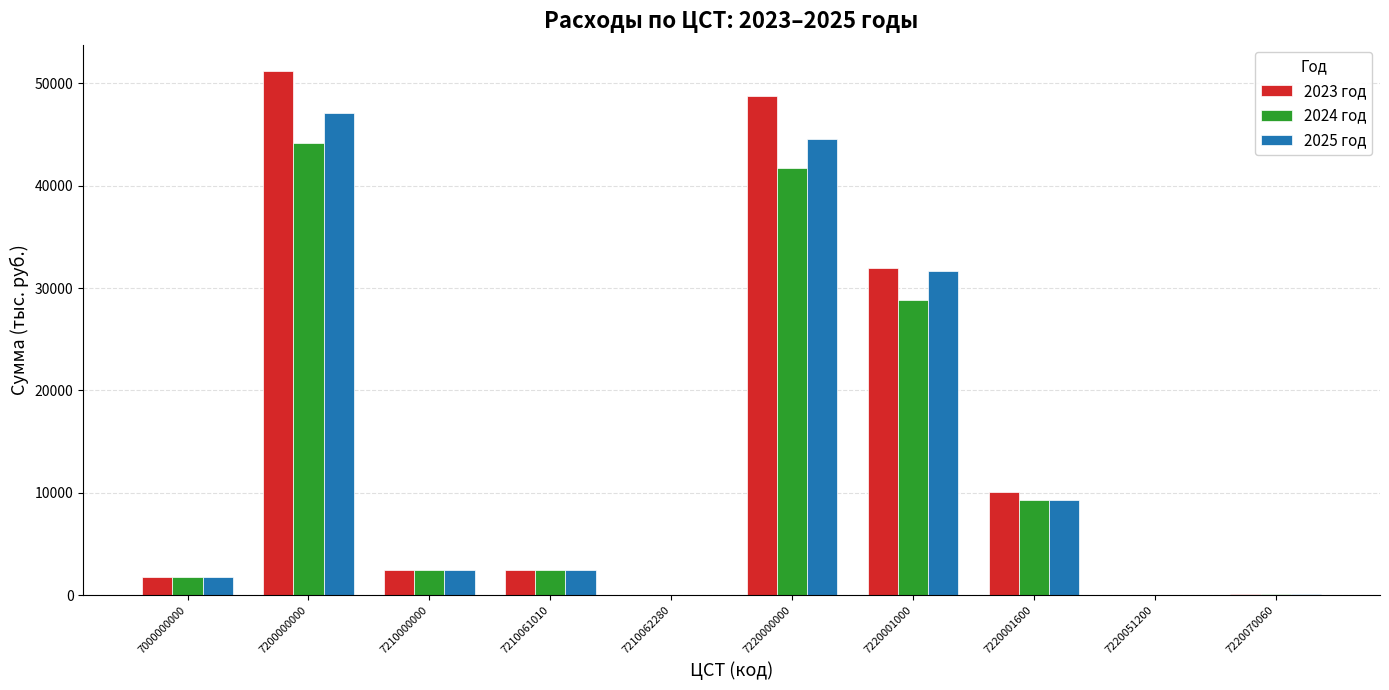

True or false: 2024 год has a value of 51560.0 at 7220001000.

False